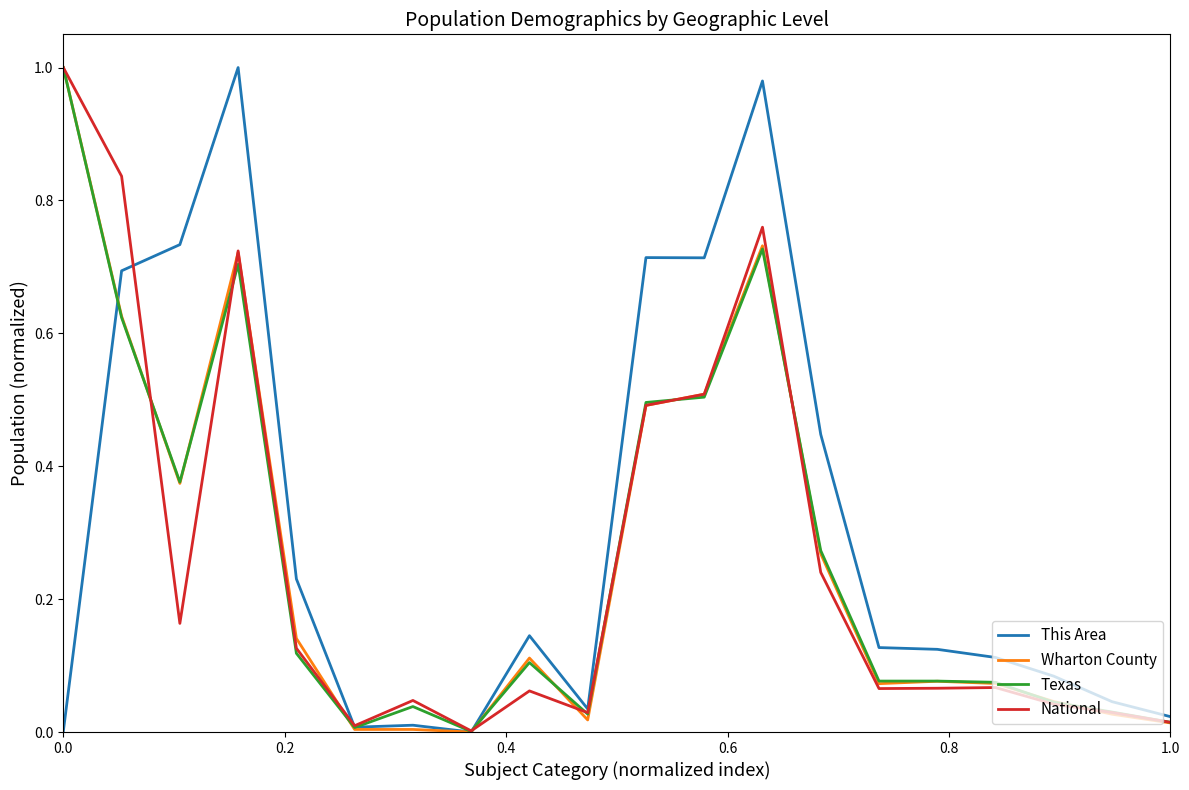

How many categories are shown in the chart?

20